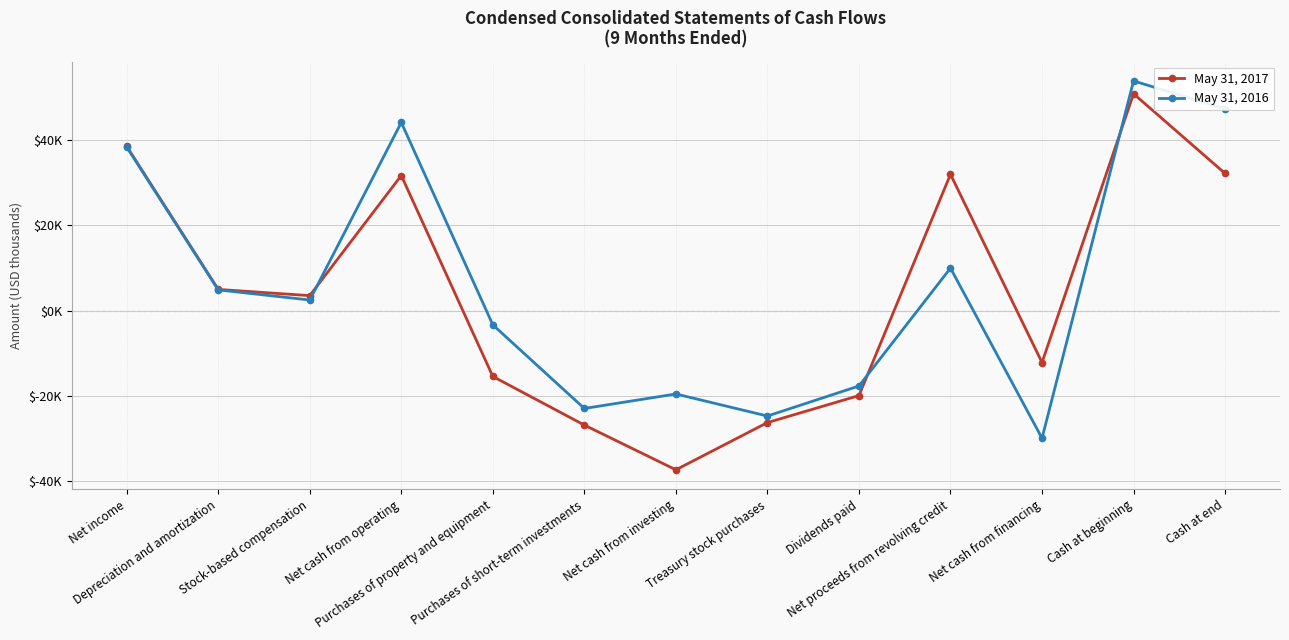

What is the difference between the May 31, 2016 values at Net cash from operating and Net proceeds from revolving credit?

34159